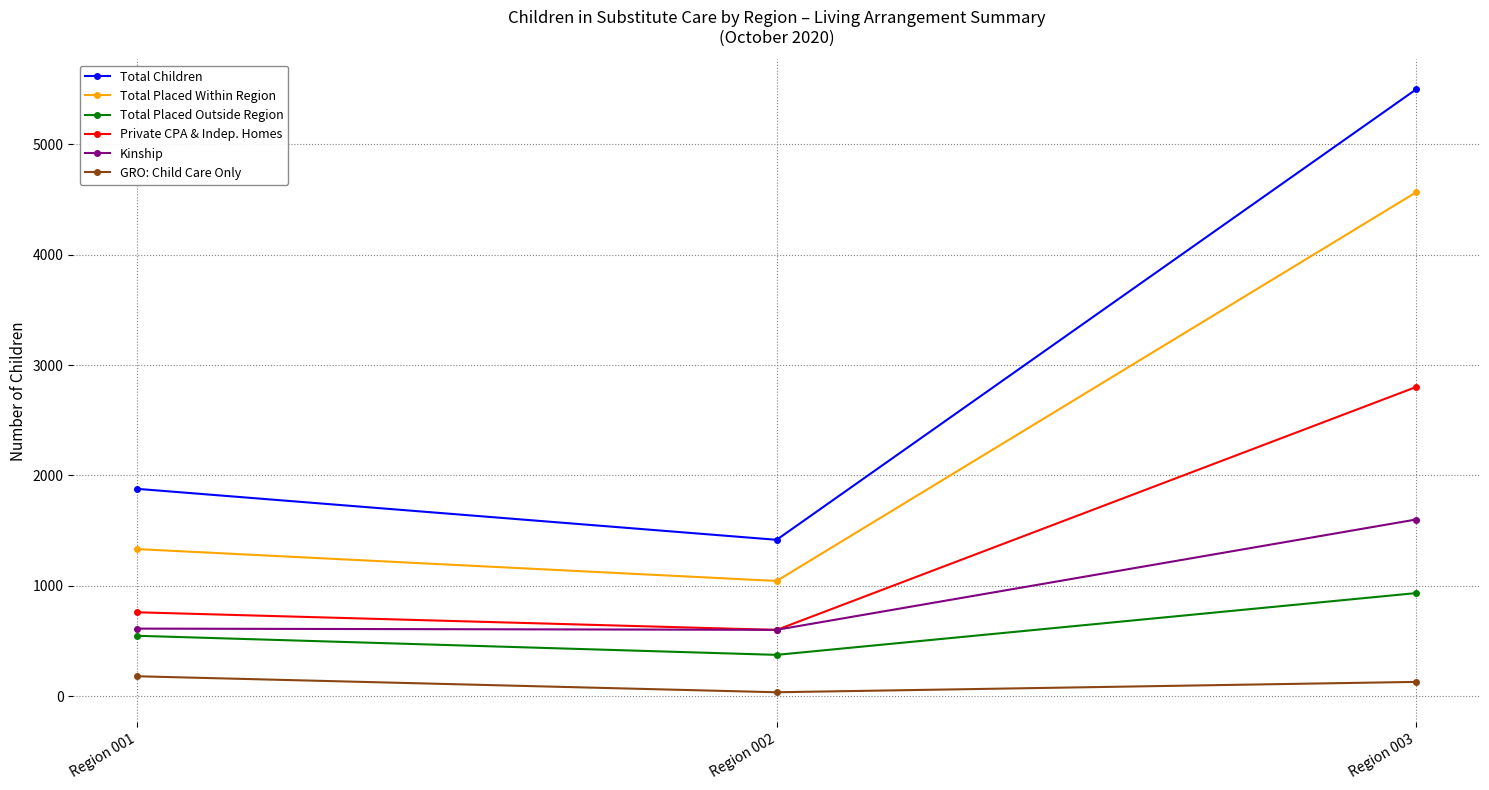

At which category is the sum across all series the highest?

Region 003